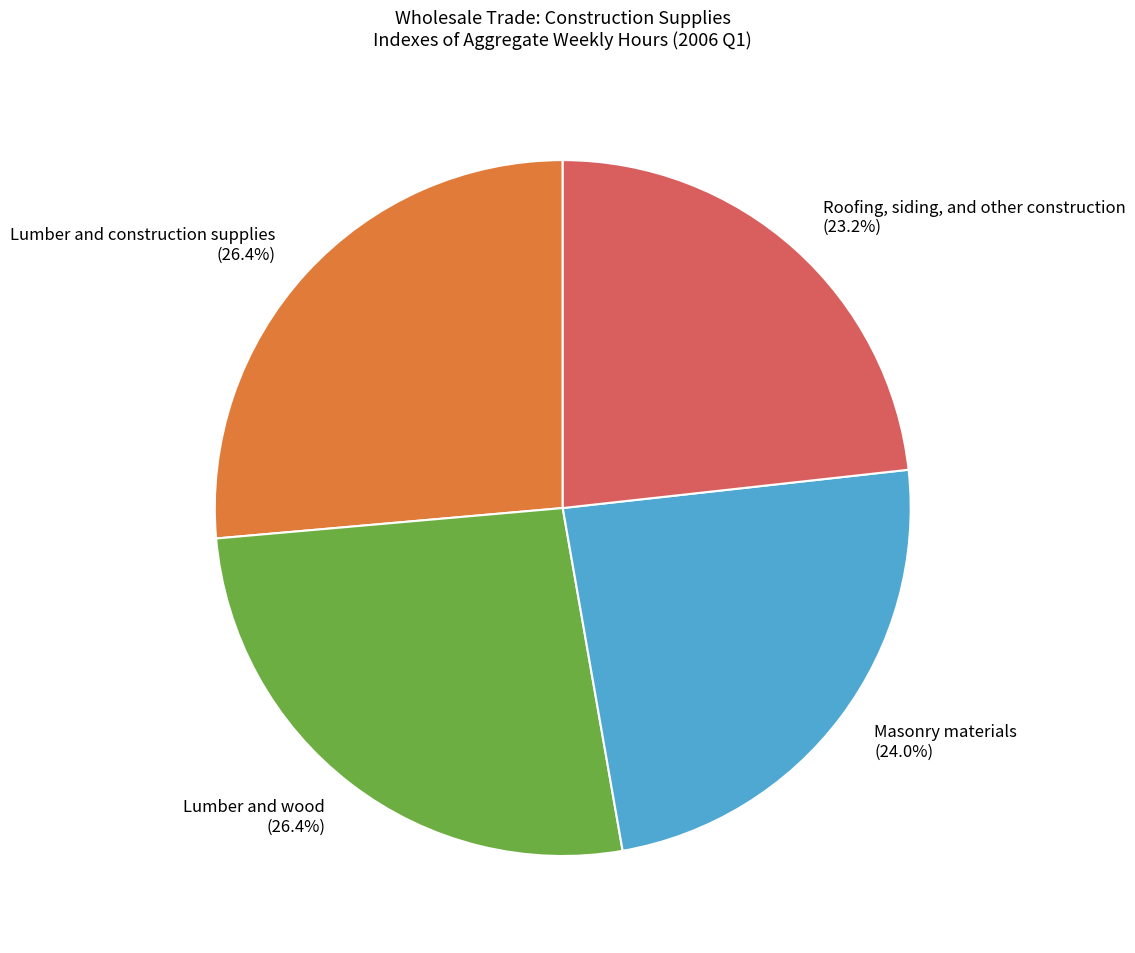

To the nearest percent, what is the combined percentage of Lumber and construction supplies and Roofing, siding, and other construction?

50%